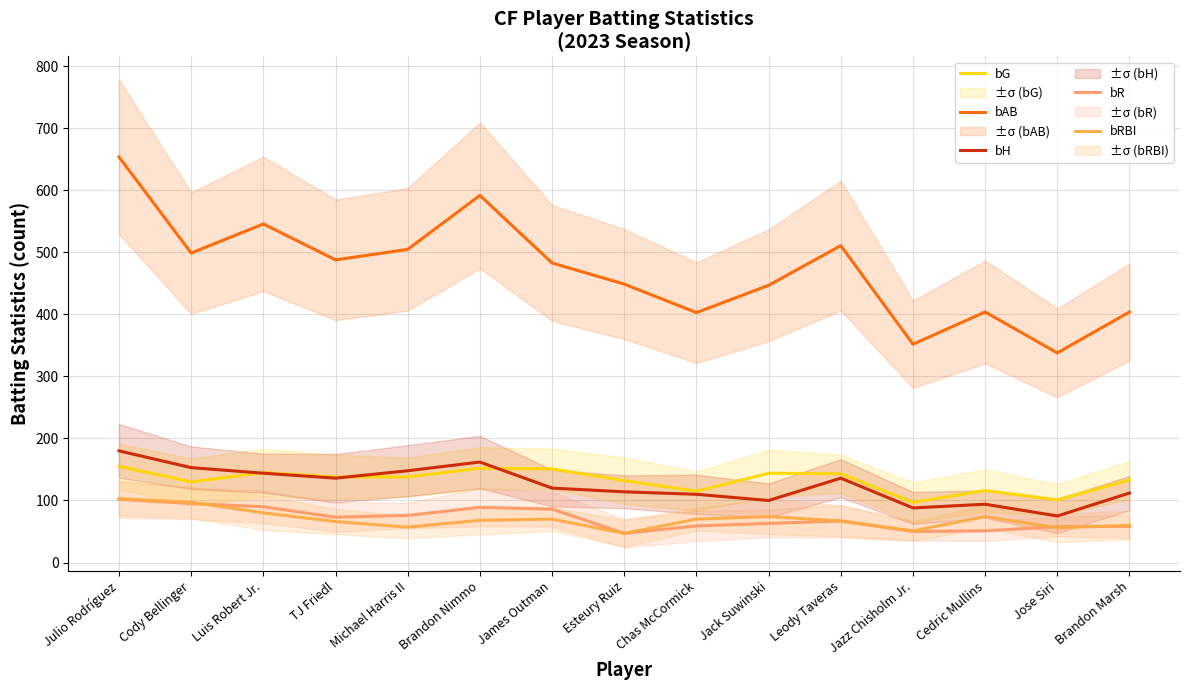

Between Cody Bellinger and Chas McCormick, which is larger?

Cody Bellinger